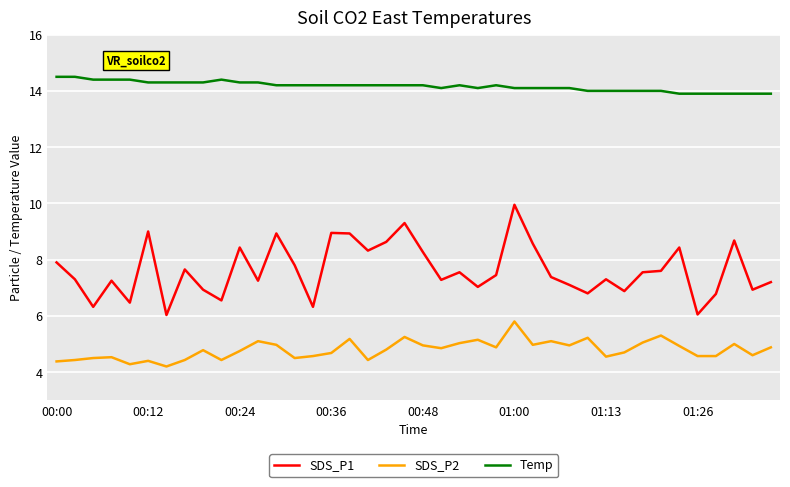

How many categories are shown in the chart?

40